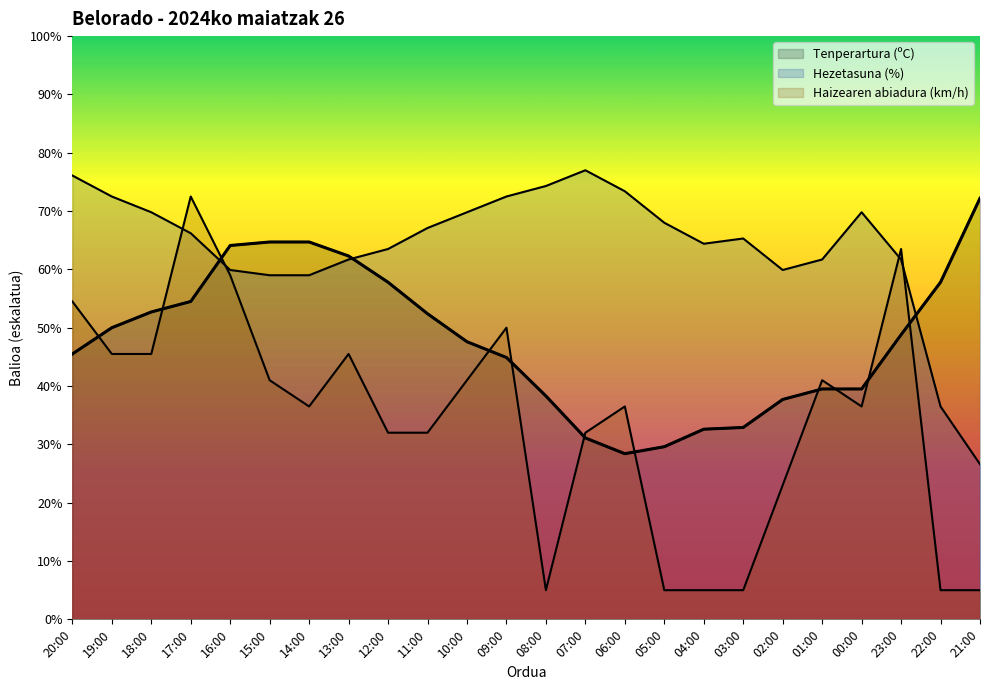

What is the value of the Haizearen abiadura (km/h) point at the 6th from the left?

41.0